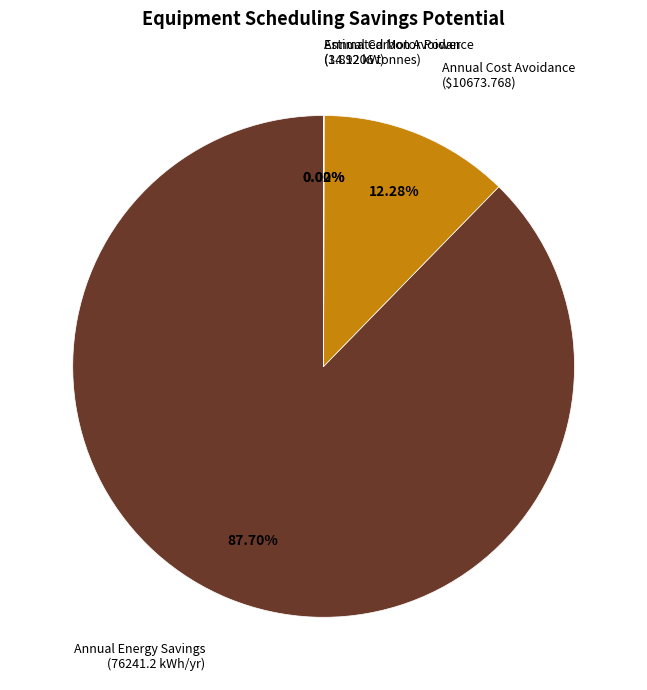

What is the majority slice?

Annual Energy Savings (kWh/yr)